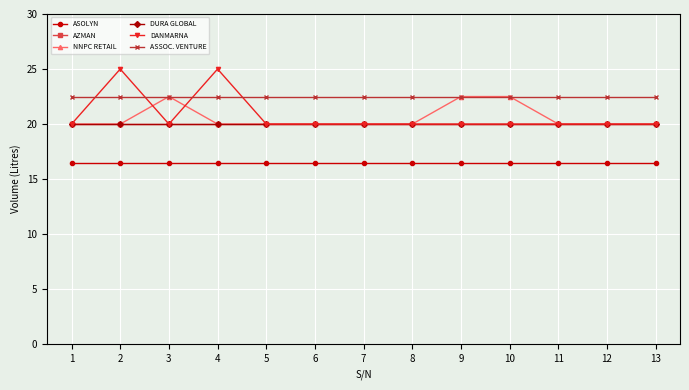

At 8, list the series in order from smallest to largest.

ASOLYN, AZMAN, NNPC RETAIL, DURA GLOBAL, DANMARNA, ASSOC. VENTURE